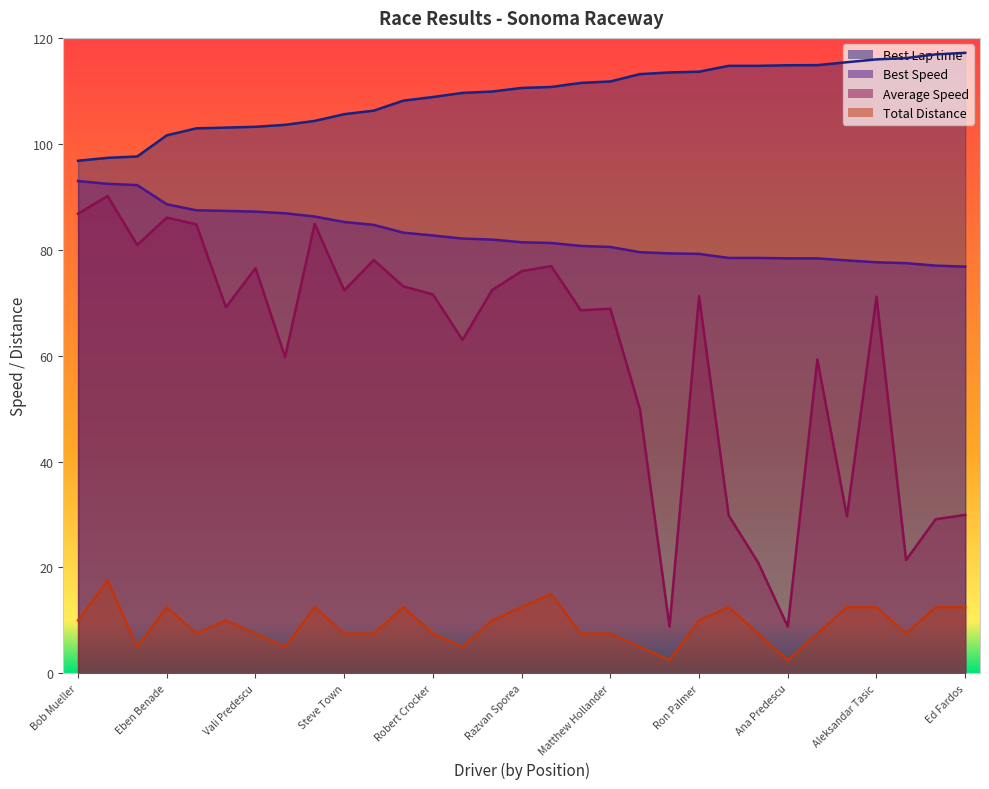

Rank the series by their average value, from lowest to highest.

Total Distance, Average Speed, Best Speed, Best Lap time